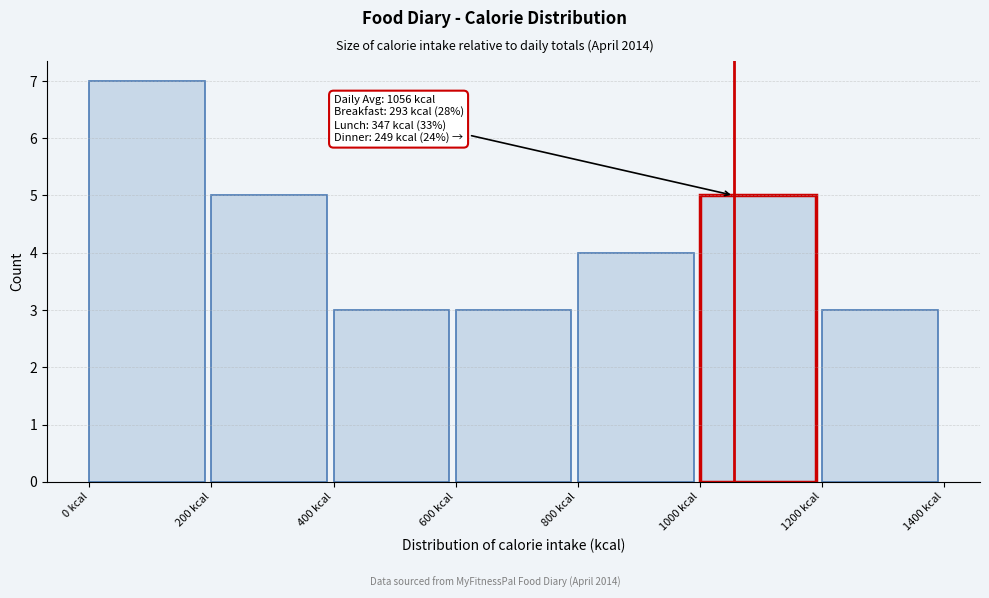

Which range on the x-axis has the tallest bar?

0 to 200